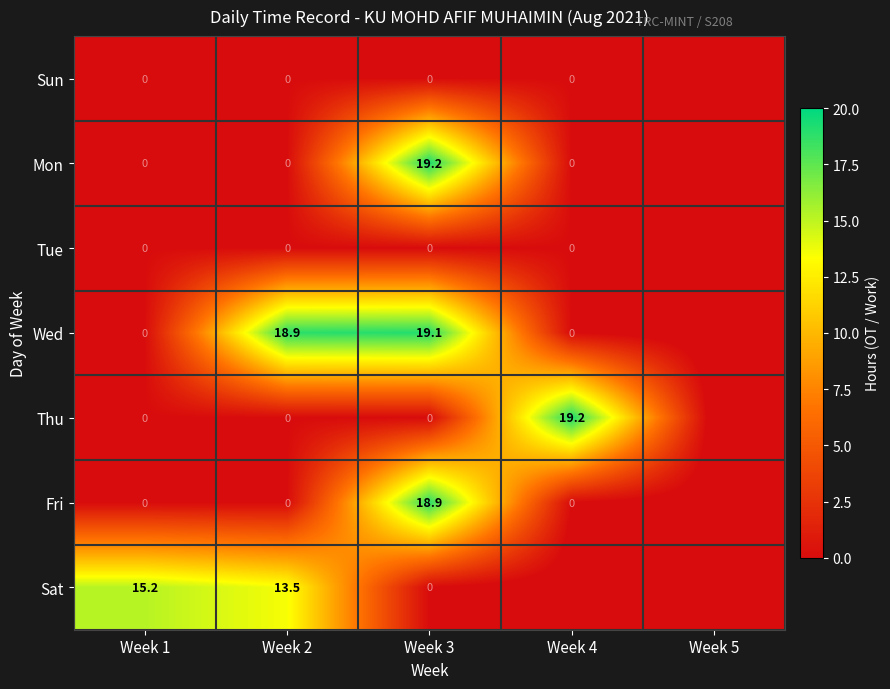

What is the total value across all series at Week 2?

32.4